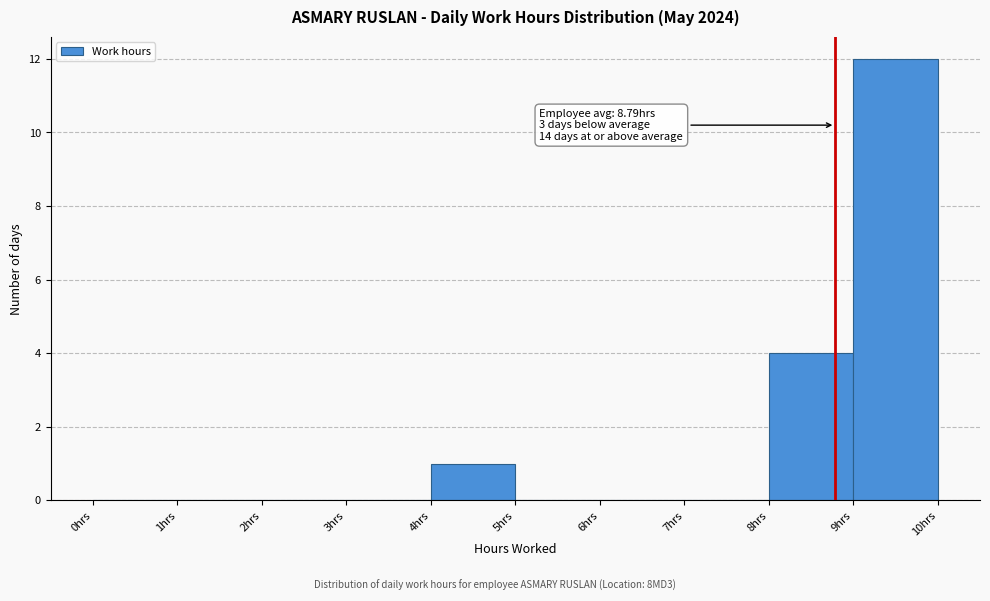

Over which range of the x-axis is the bar tallest?

9 to 10